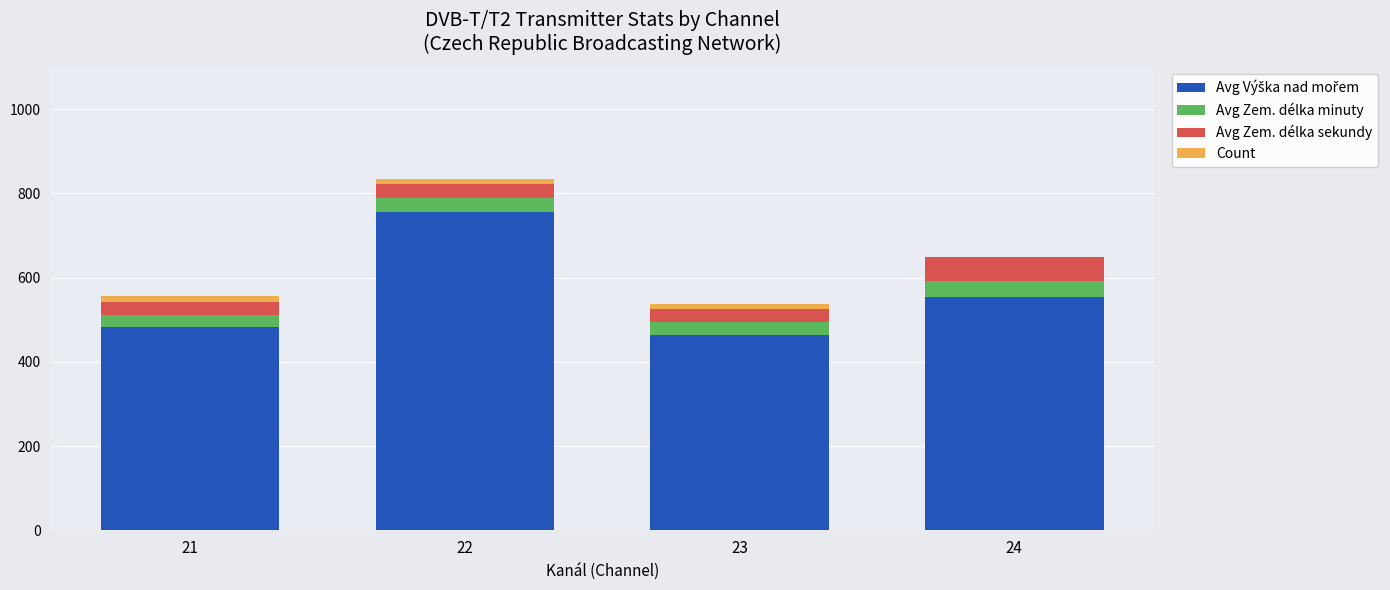

At which category is the sum across all series the highest?

22